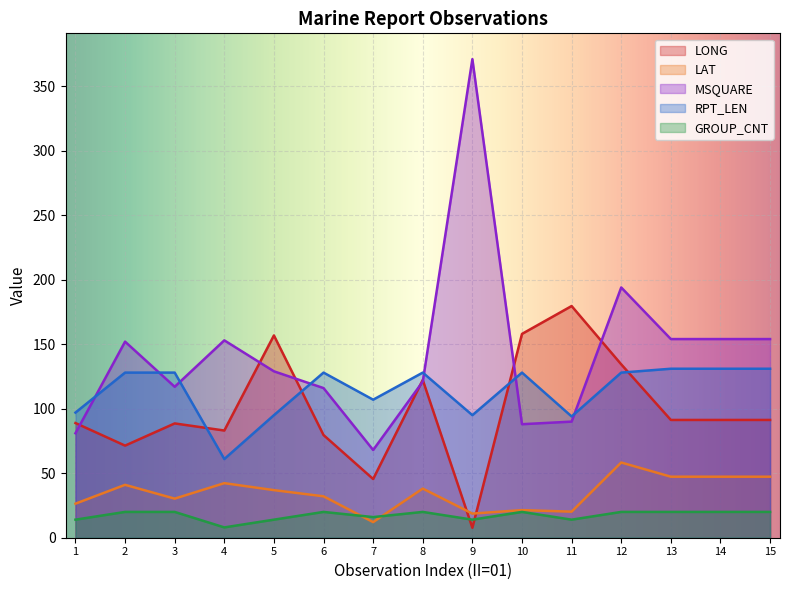

The value of MSQUARE at 10 is 88.0. True or false?

True